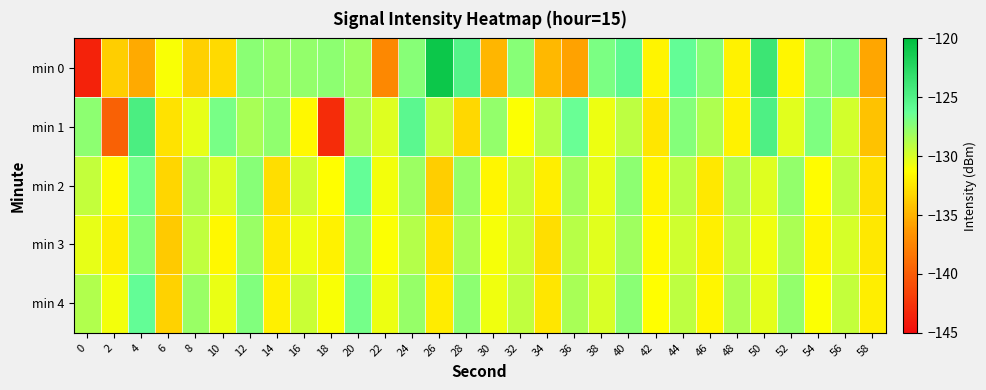

Reading left to right, transcribe all the data shown in this chart.

min 0: 0=-143.6	2=-133.6	4=-135.4	6=-131.1	8=-133.5	10=-133.0	12=-127.5	14=-127.9	16=-127.8	18=-127.6	20=-128.0	22=-137.2	24=-127.3	26=-120.9	28=-125.3	30=-134.8	32=-127.4	34=-134.7	36=-135.8	38=-127.0	40=-125.8	42=-131.7	44=-126.1	46=-127.3	48=-131.9	50=-123.8	52=-131.6	54=-127.5	56=-127.2	58=-135.5
min 1: 0=-127.5	2=-139.6	4=-124.6	6=-132.6	8=-130.5	10=-126.8	12=-128.4	14=-127.7	16=-131.6	18=-143.0	20=-128.5	22=-130.2	24=-125.6	26=-129.3	28=-133.1	30=-127.8	32=-131.2	34=-128.9	36=-126.4	38=-130.7	40=-129.1	42=-132.5	44=-127.3	46=-128.6	48=-131.9	50=-124.8	52=-130.3	54=-127.1	56=-129.8	58=-134.2
min 2: 0=-129.3	2=-131.5	4=-126.8	6=-133.2	8=-128.6	10=-130.1	12=-127.4	14=-132.8	16=-129.7	18=-131.3	20=-126.2	22=-130.9	24=-128.1	26=-133.6	28=-127.9	30=-131.7	32=-129.4	34=-132.1	36=-128.3	38=-130.5	40=-127.6	42=-131.8	44=-129.0	46=-132.4	48=-128.7	50=-130.2	52=-127.8	54=-131.4	56=-129.1	58=-132.7
min 3: 0=-130.5	2=-132.1	4=-127.3	6=-133.8	8=-129.2	10=-131.6	12=-128.0	14=-132.3	16=-130.7	18=-131.9	20=-127.5	22=-131.2	24=-128.8	26=-132.6	28=-128.4	30=-131.0	32=-129.6	34=-132.8	36=-128.9	38=-130.3	40=-128.2	42=-131.5	44=-129.7	46=-132.0	48=-129.3	50=-130.8	52=-128.5	54=-131.7	56=-129.9	58=-132.4
min 4: 0=-128.7	2=-130.9	4=-126.1	6=-133.4	8=-128.0	10=-130.6	12=-127.2	14=-132.0	16=-129.5	18=-131.1	20=-126.8	22=-130.7	24=-127.9	26=-132.2	28=-127.6	30=-130.8	32=-129.2	34=-132.5	36=-128.4	38=-130.0	40=-127.5	42=-131.3	44=-129.1	46=-131.7	48=-128.6	50=-130.4	52=-127.8	54=-131.2	56=-129.3	58=-132.1